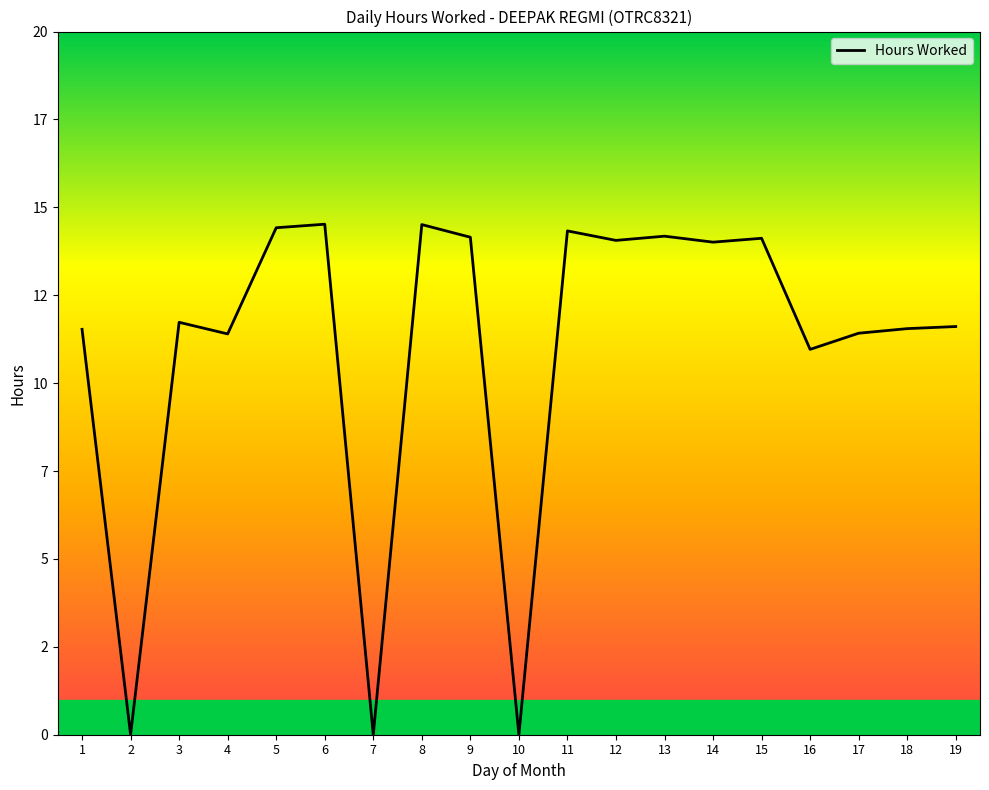

Does the chart have visible grid lines?

No